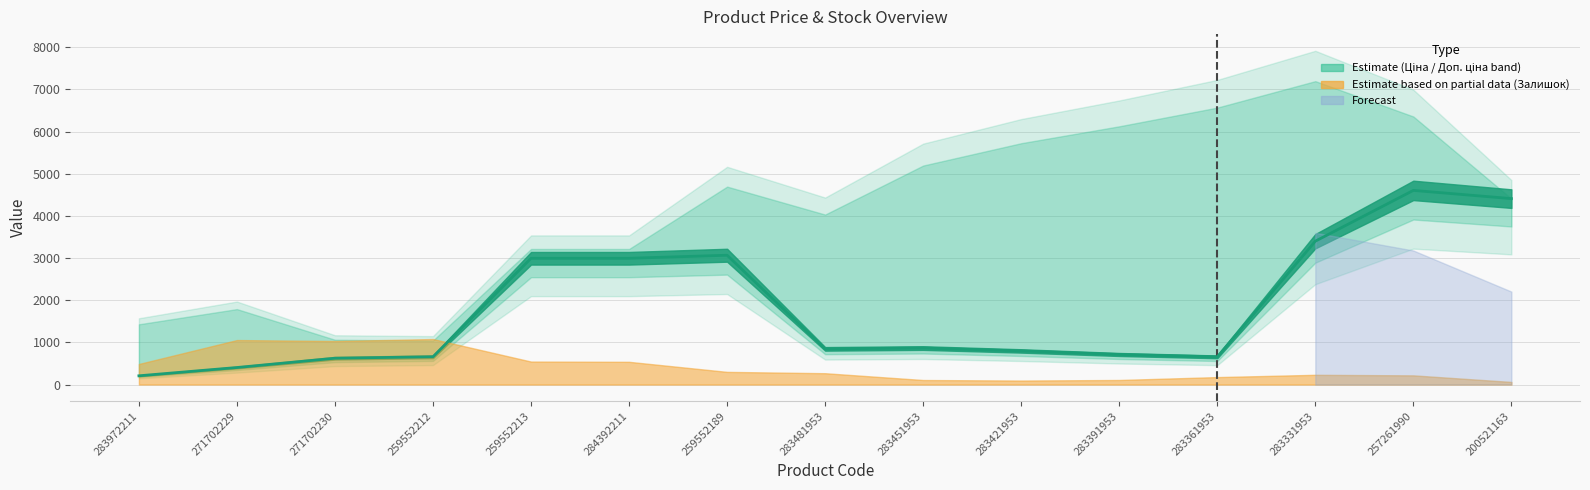

Where does the Залишок series first go above 113?

283972211